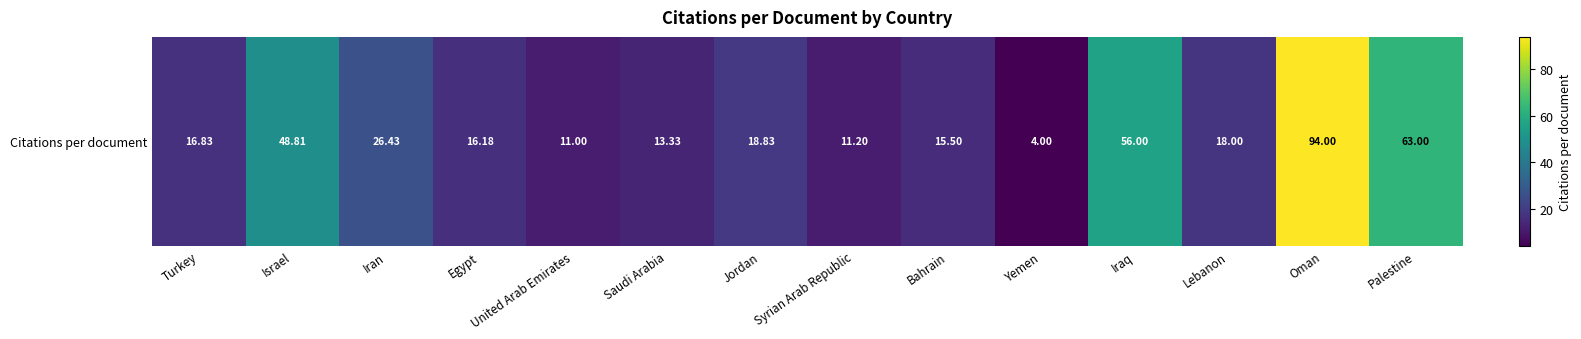

Which category has the lowest value across all series?

Yemen